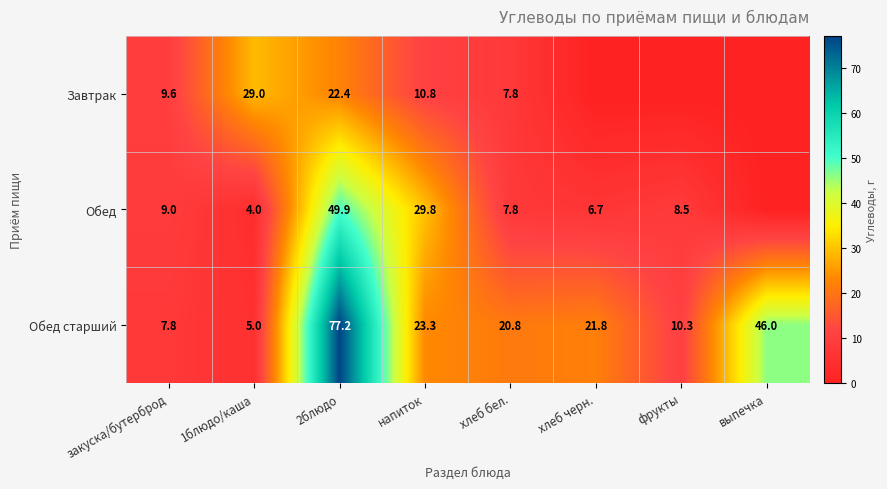

True or false: Завтрак has a value of 6.5 at закуска/бутерброд.

False